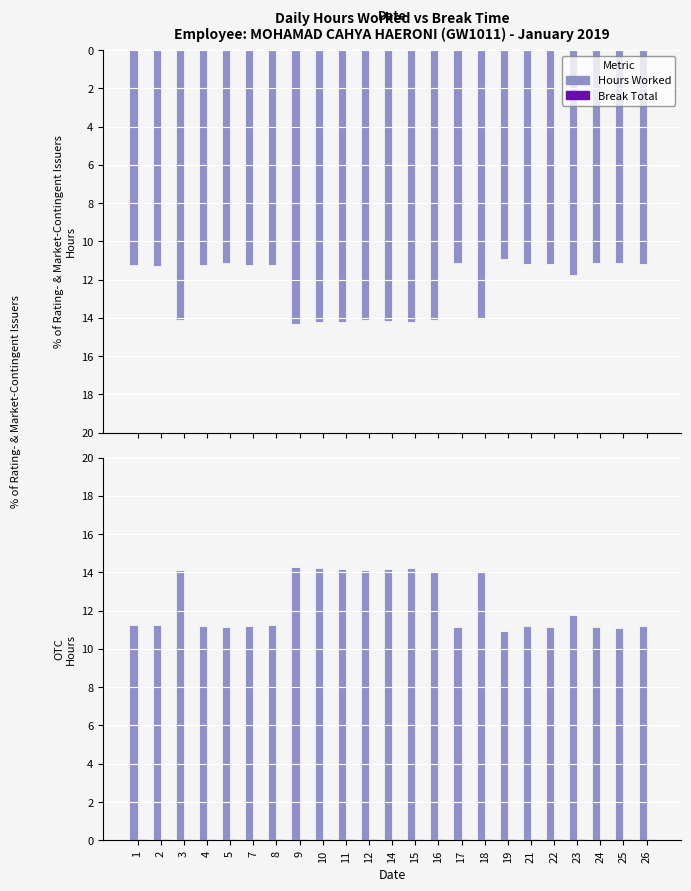

Where is Break Total nearest to the value 0?

1